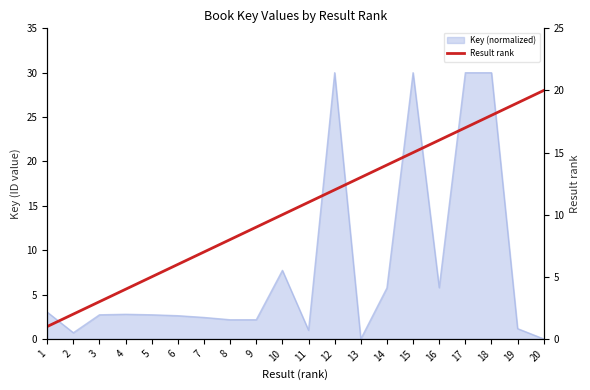

Is it true that the value at 8 is 2?

False